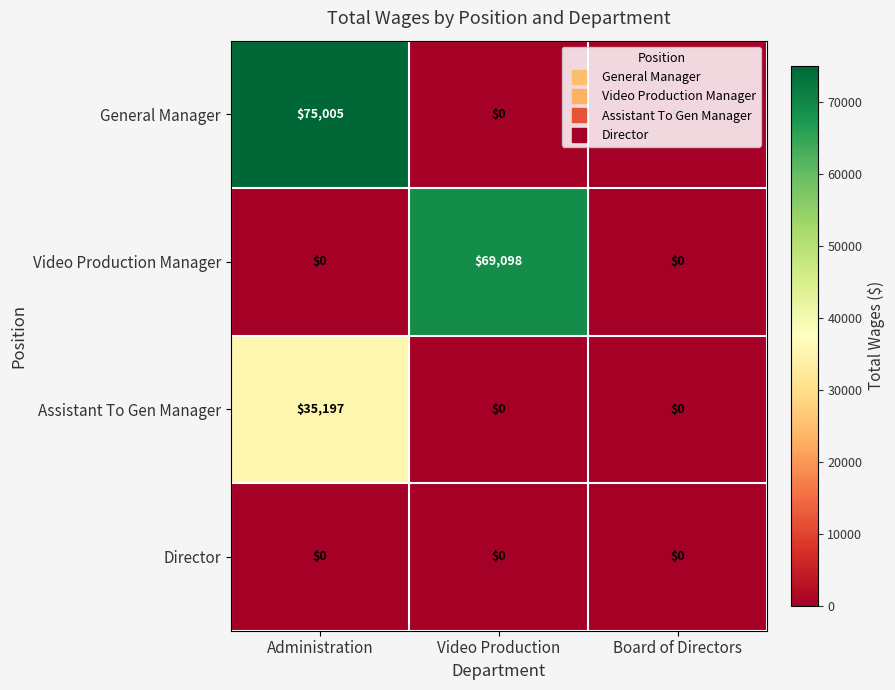

Which series has the widest spread of values?

General Manager